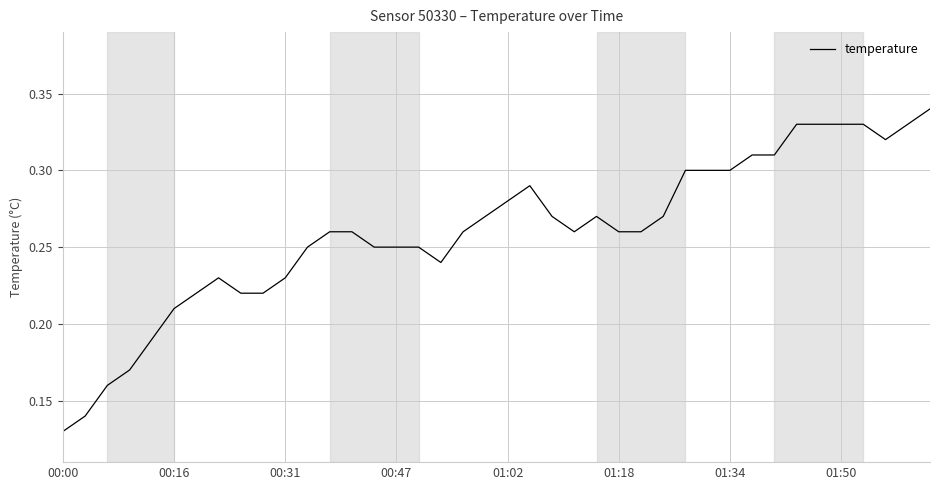

At which category does the chart reach its minimum across all series?

00:00